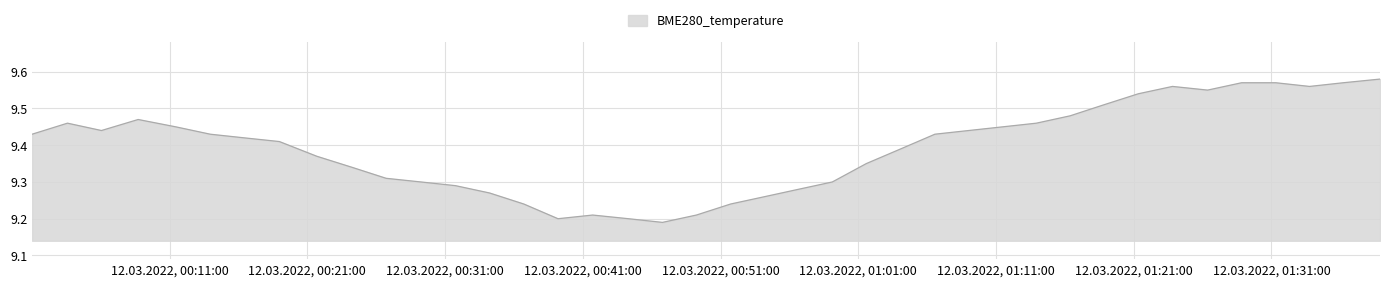

What is the difference between the maximum and minimum values?

0.4